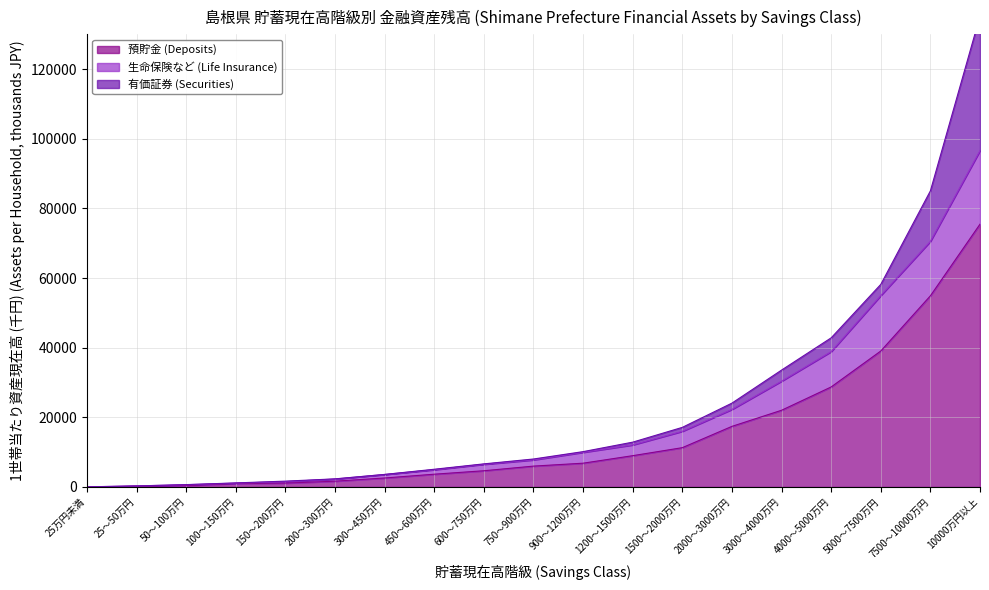

Where does the 生命保険など (Life Insurance) series first go above 7788?

900～1200万円